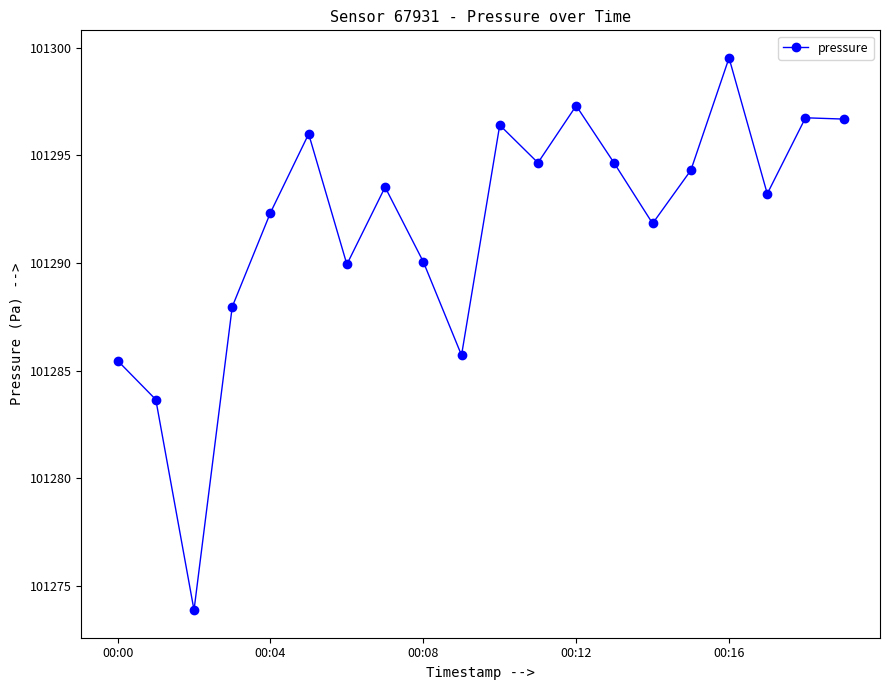

What is the value of the 5th point from the left?

101292.3